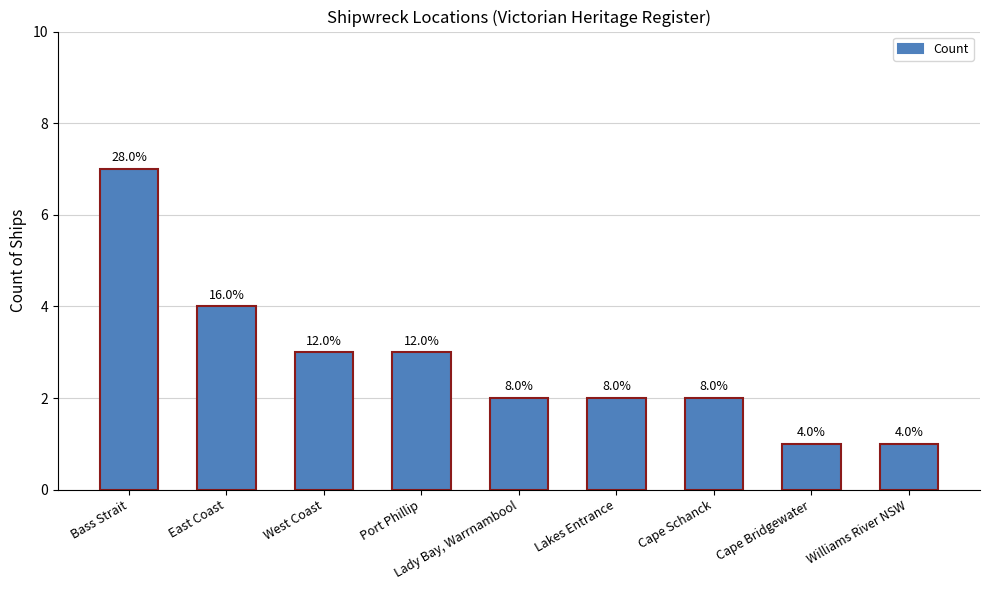

How many bars are there in total?

9